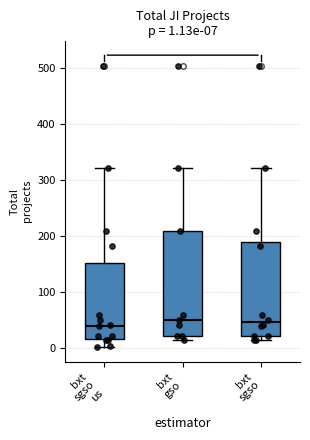

Comparing the boxes themselves (not the whiskers), which one is the tallest?

bxt gso